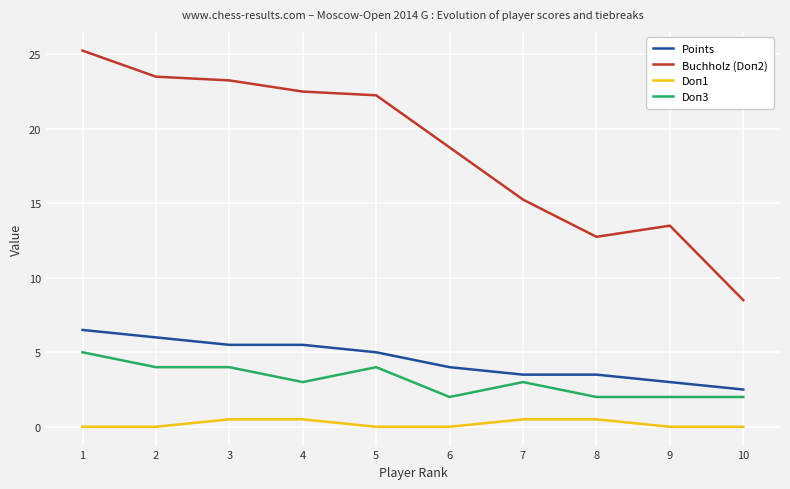

Between 3 and 4, which series saw the biggest shift?

Doп3